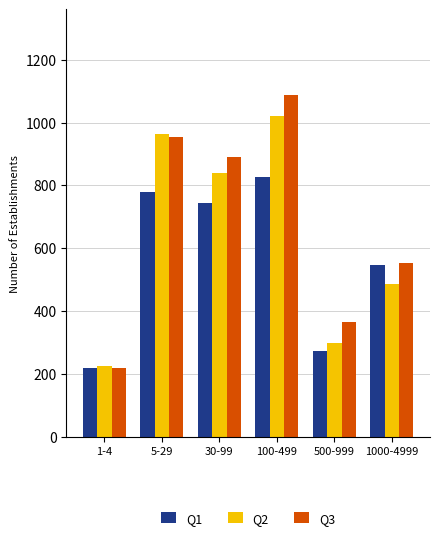

What is the label of the 2nd bar from the right?

500-999